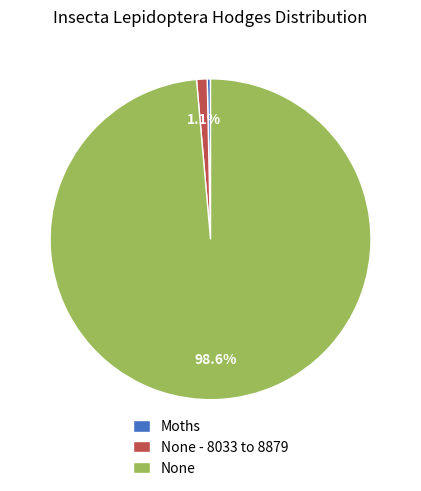

The None slice represents 99% of the pie. True or false?

True